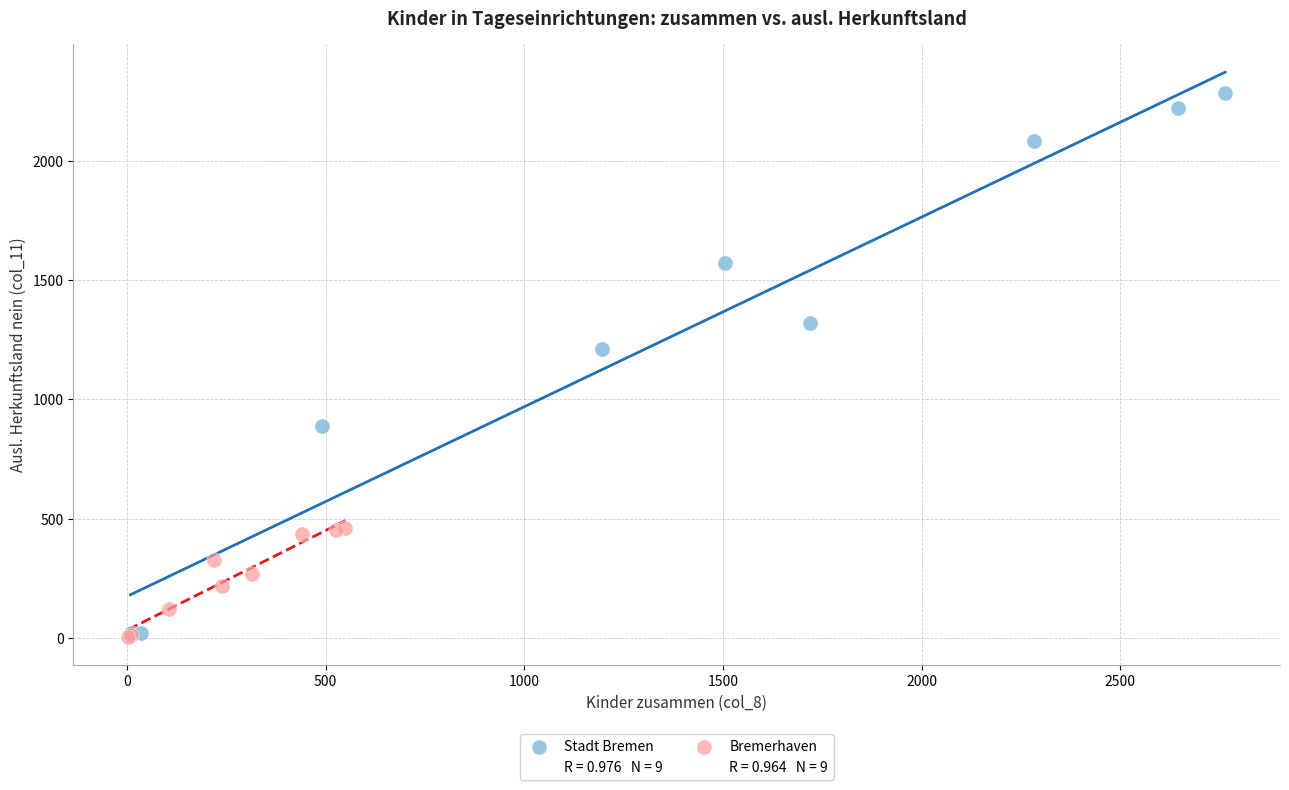

Which series has the largest Y range (max minus min)?

Stadt Bremen